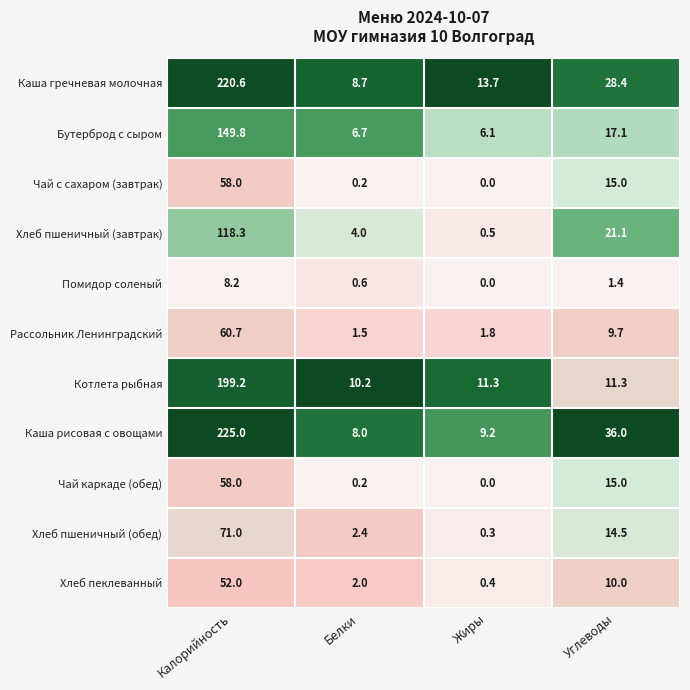

The value of Хлеб пеклеванный at Углеводы is 17.4. True or false?

False